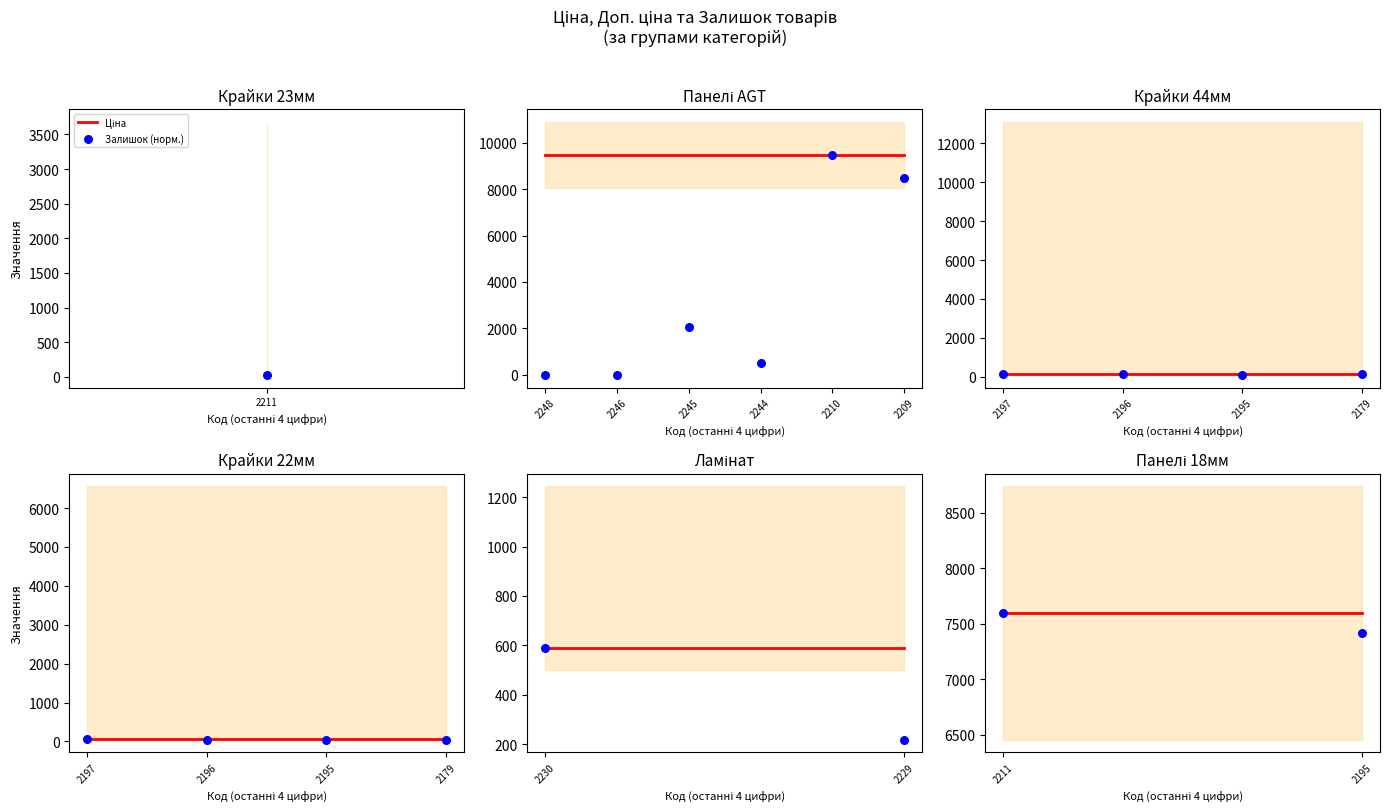

At which category is the sum across all series the highest?

2211